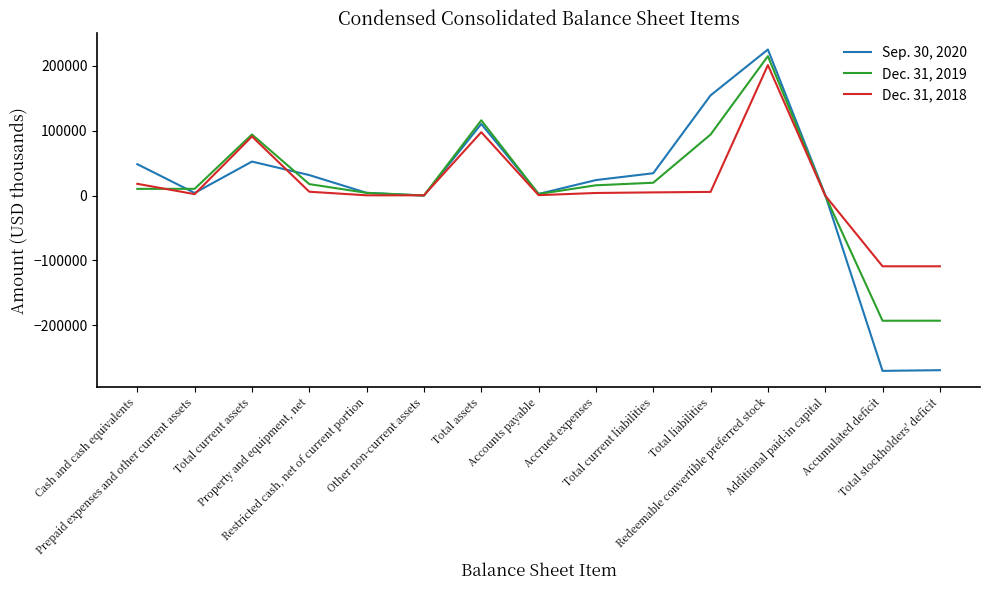

True or false: Sep. 30, 2020 and Dec. 31, 2018 cross at least once.

True